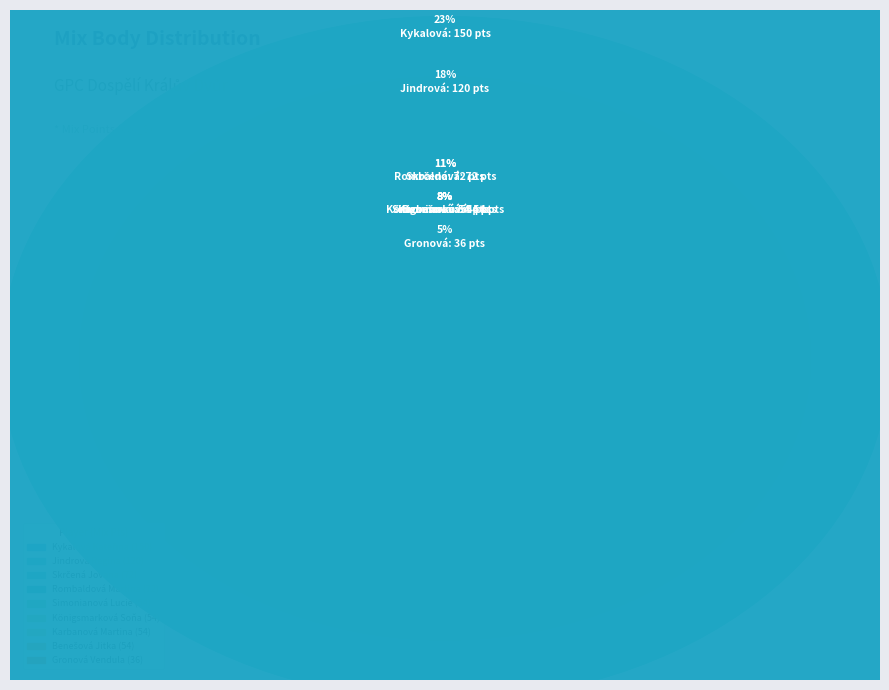

Which category has the biggest portion of the pie?

Kykalová Kateřina